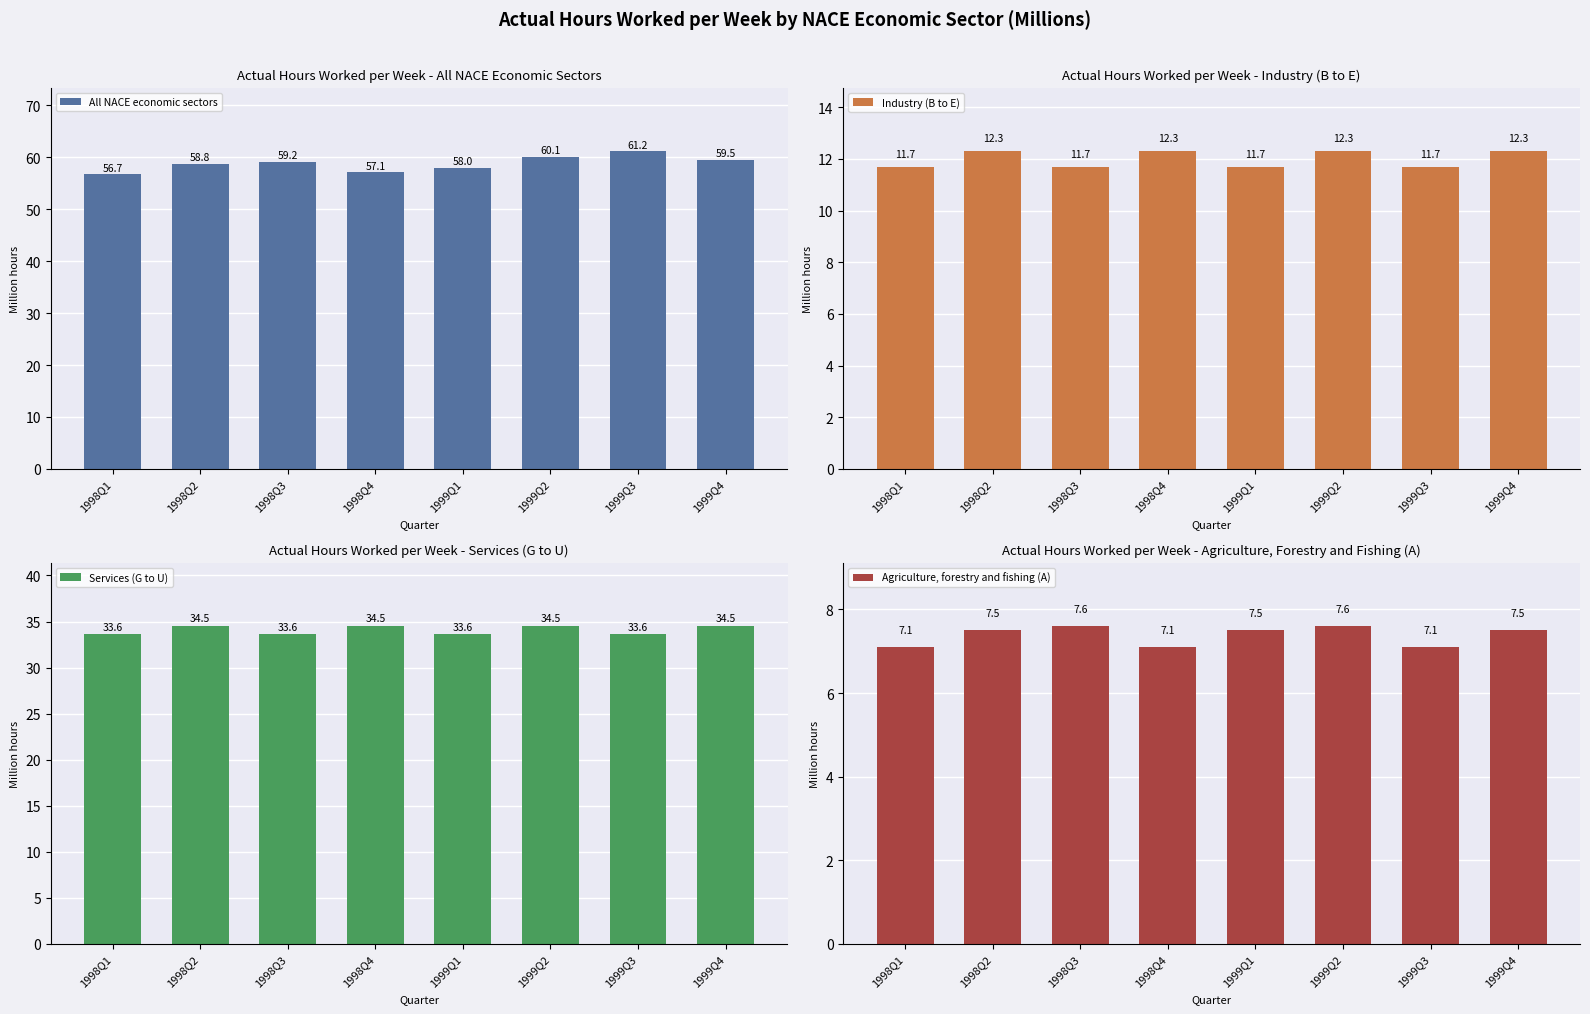

How many data points in Services (G to U) are above 34?

4